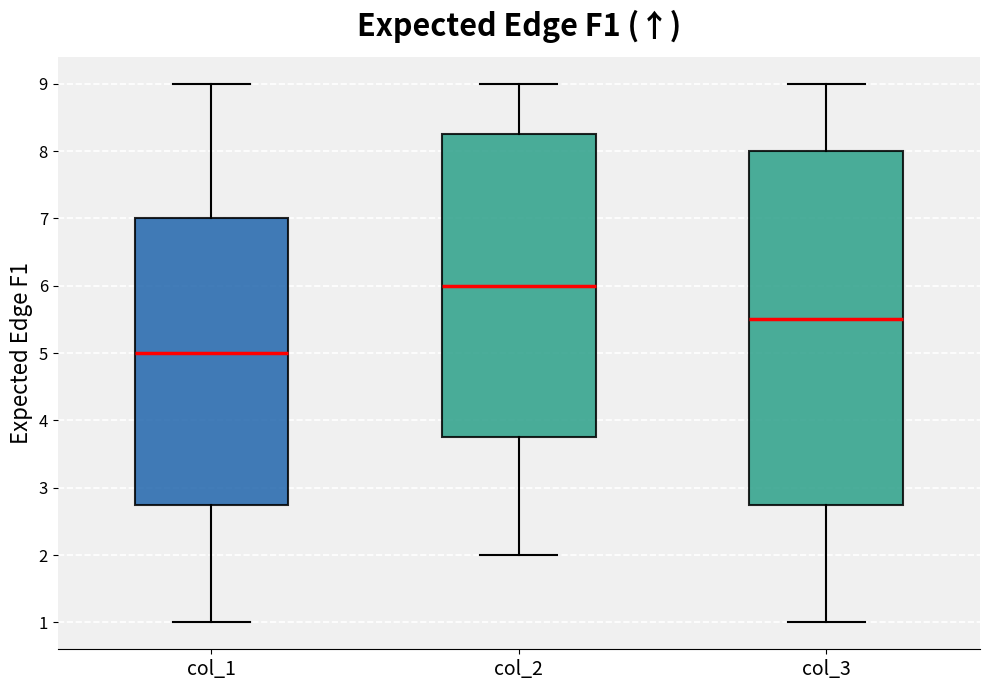

Reading left to right, read every box against the y-axis: the position of its median line, the range the box covers, and the ends of its whiskers. The values are not printed on the chart, so give them approximately, as read against the axis.

col_1: median 5.0, box 2.8 to 7.0, whiskers 1.0 to 9.0
col_2: median 6.0, box 3.8 to 8.3, whiskers 2.0 to 9.0
col_3: median 5.5, box 2.8 to 8.0, whiskers 1.0 to 9.0